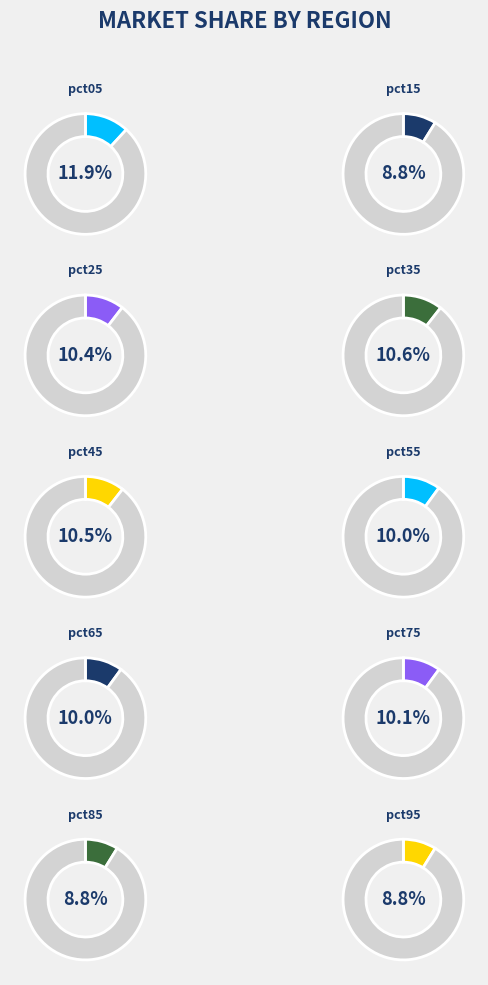

To the nearest percent, what is the average slice percentage?

10%